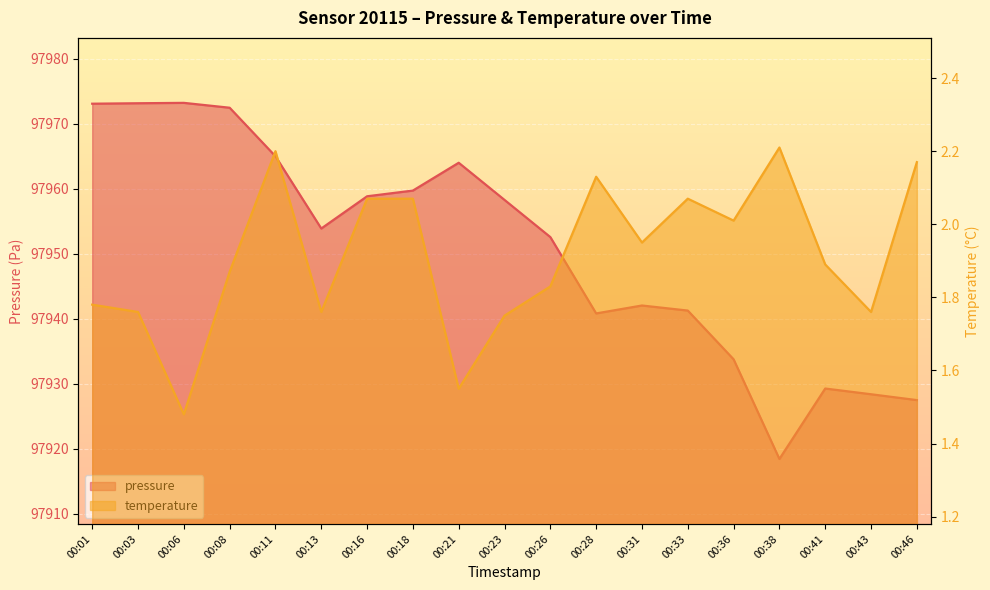

Reading left to right, what are all the values shown in this chart?

pressure: 00:01=97973.1	00:03=97973.2	00:06=97973.2	00:08=97972.5	00:11=97965.0	00:13=97953.9	00:16=97958.8	00:18=97959.7	00:21=97964.0	00:23=97958.3	00:26=97952.6	00:28=97940.8	00:31=97942.0	00:33=97941.2	00:36=97933.8	00:38=97918.4	00:41=97929.2	00:43=97928.4	00:46=97927.5
temperature: 00:01=1.8	00:03=1.8	00:06=1.5	00:08=1.9	00:11=2.2	00:13=1.8	00:16=2.1	00:18=2.1	00:21=1.6	00:23=1.8	00:26=1.8	00:28=2.1	00:31=1.9	00:33=2.1	00:36=2.0	00:38=2.2	00:41=1.9	00:43=1.8	00:46=2.2